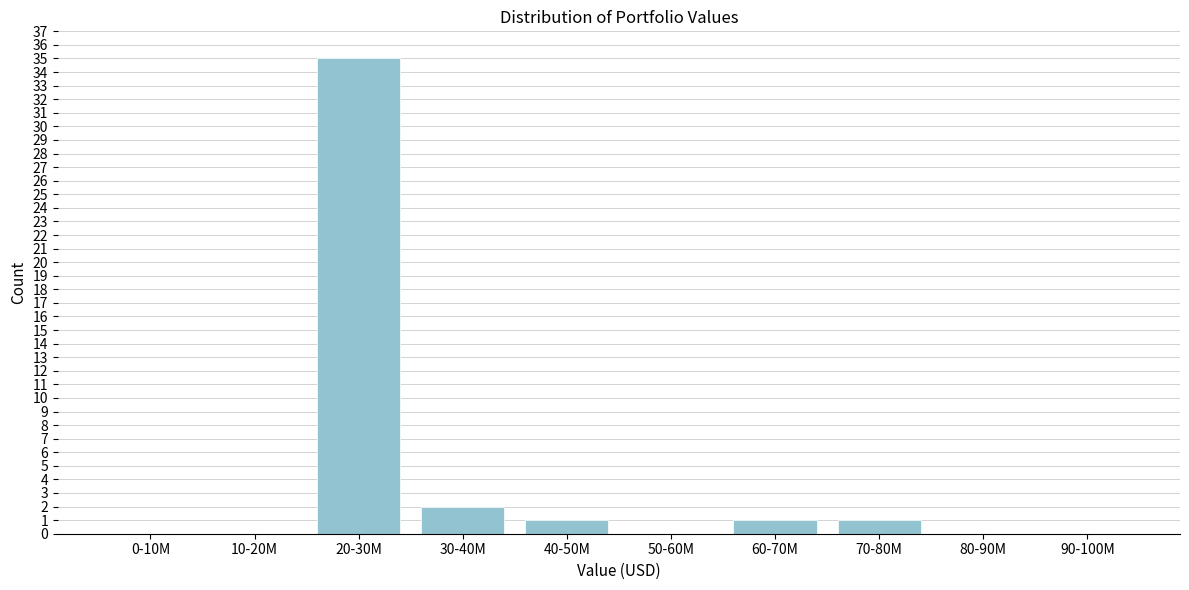

Reading right to left, what are all the values shown in this chart?

90-100M=0	80-90M=0	70-80M=1	60-70M=1	50-60M=0	40-50M=1	30-40M=2	20-30M=35	10-20M=0	0-10M=0